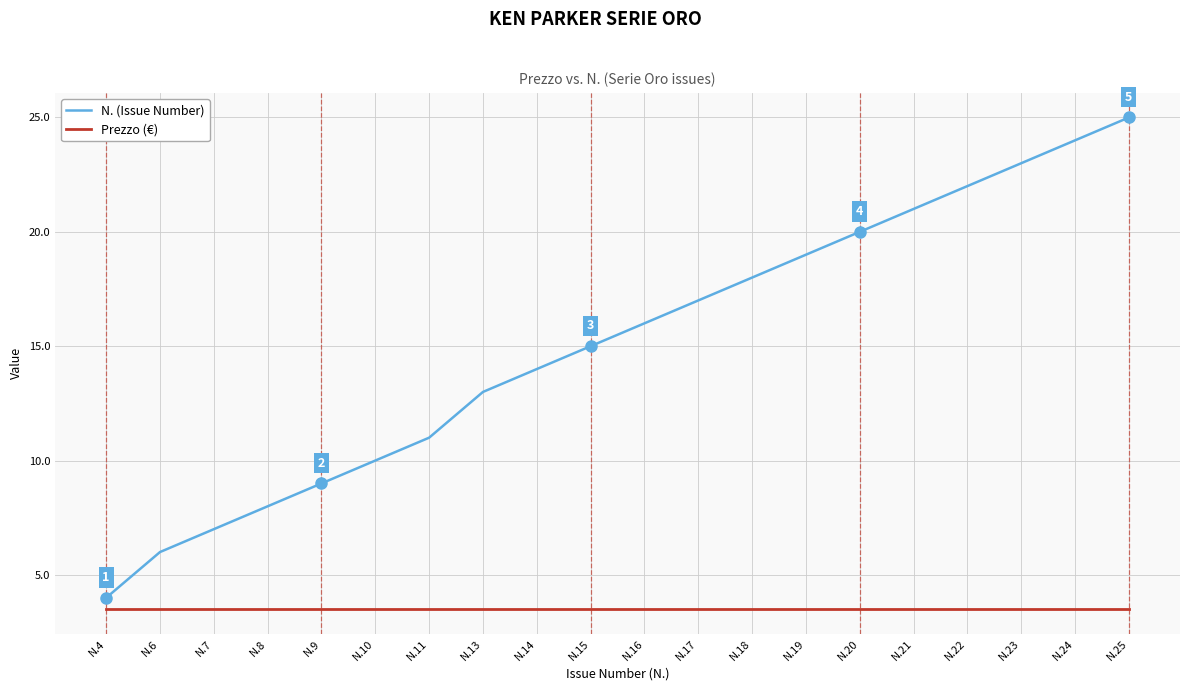

Which series has the largest total across all categories?

N. (Issue Number)